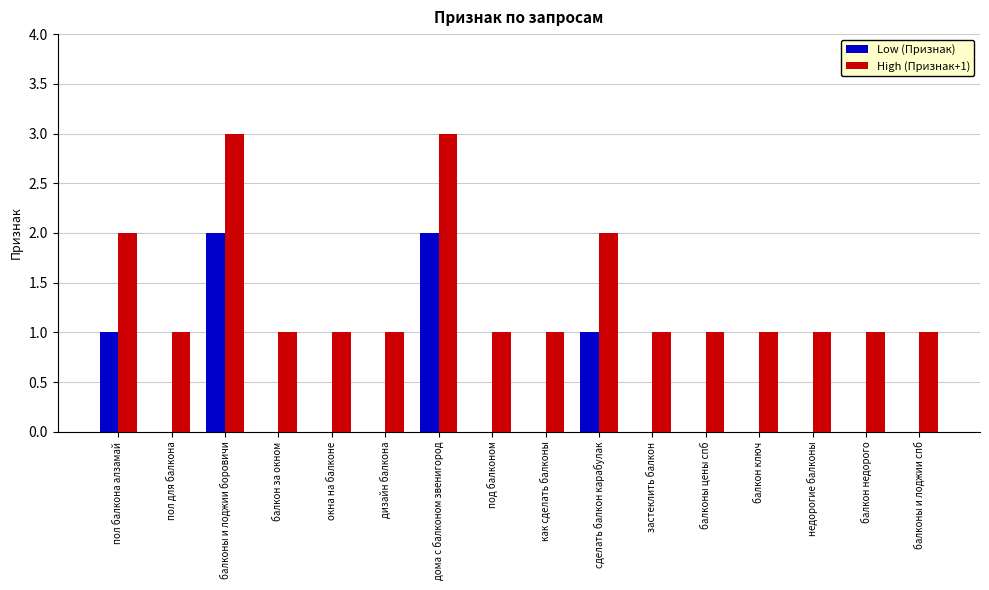

How many groups of bars are there?

16